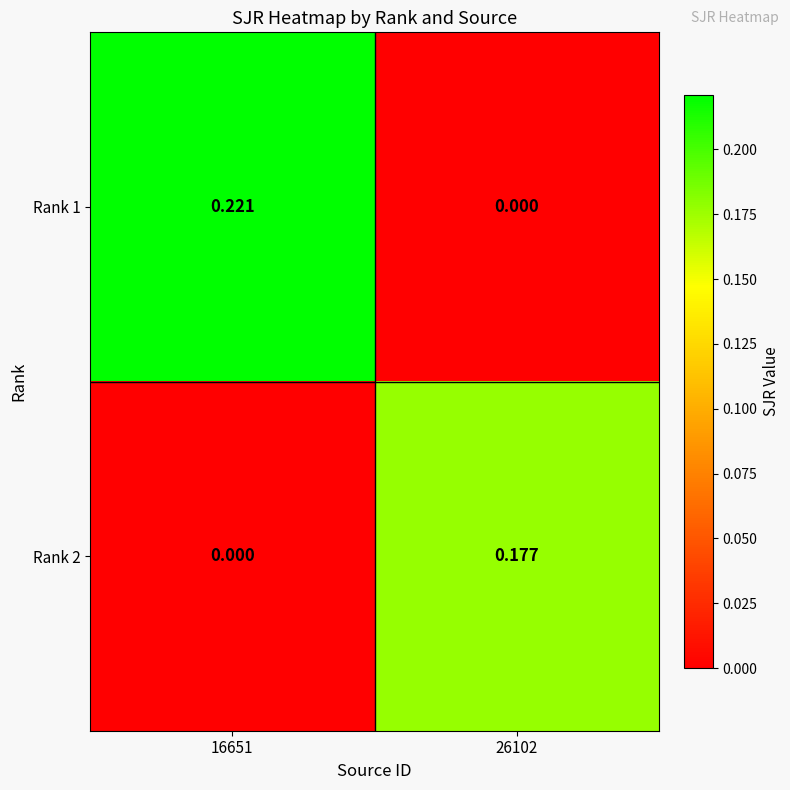

Which series has the largest total across all categories?

Rank 1